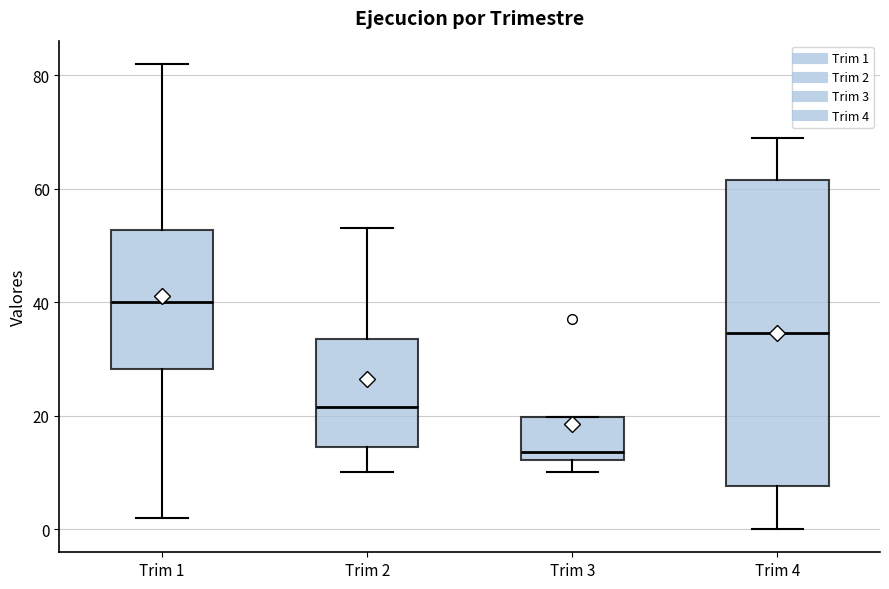

Where is the lower edge of the box for Trim 2 on the y-axis? The values are not printed on the chart, so give them approximately, as read against the axis.

14